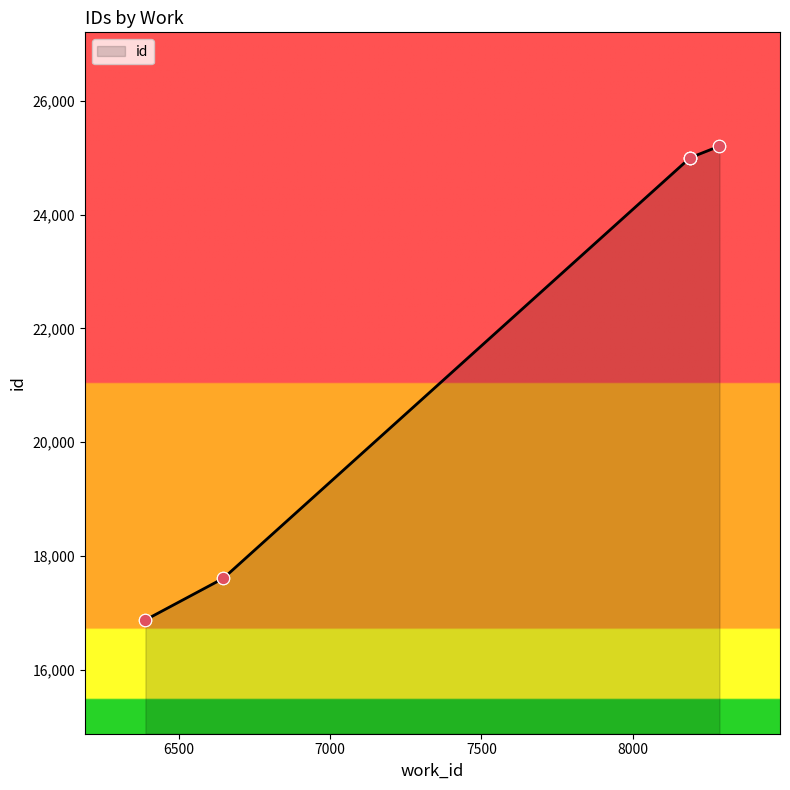

What is the ratio of the value at 8189 to the value at 8189?

1.0